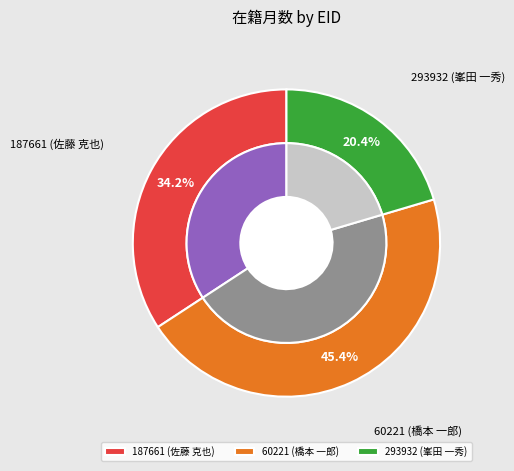

Is 293932 (峯田 一秀) the majority of the pie?

No